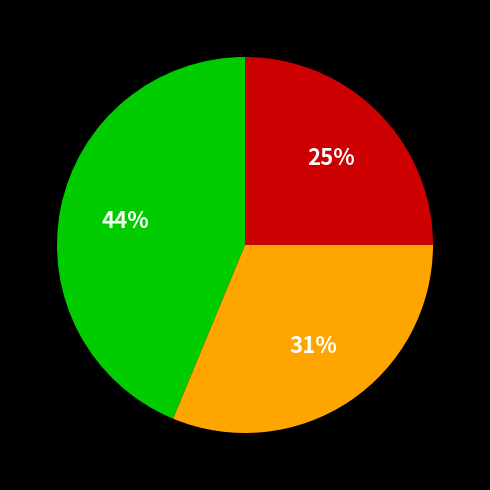

How many segments does this pie chart have?

3